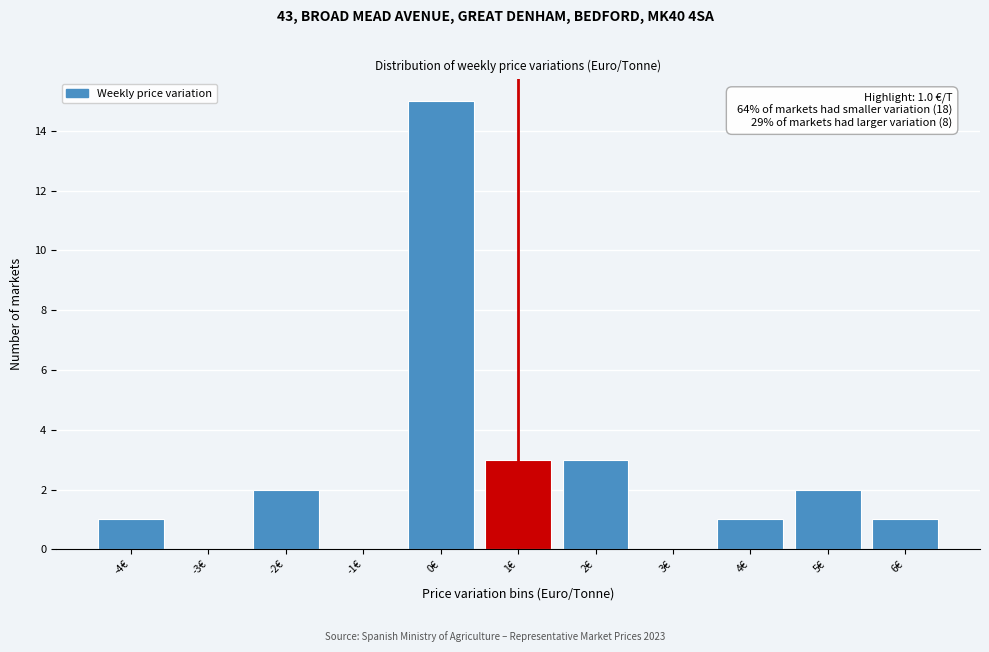

Over which range of the x-axis is the bar tallest?

-0.5 to 0.5